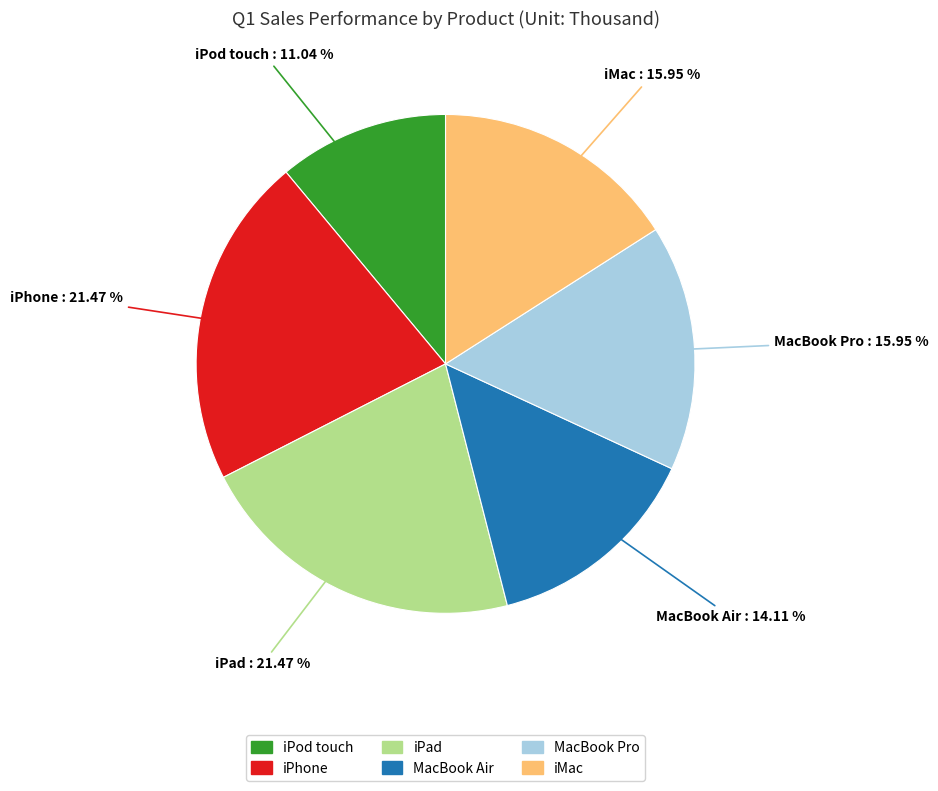

To the nearest percent, what portion does MacBook Air represent?

14%